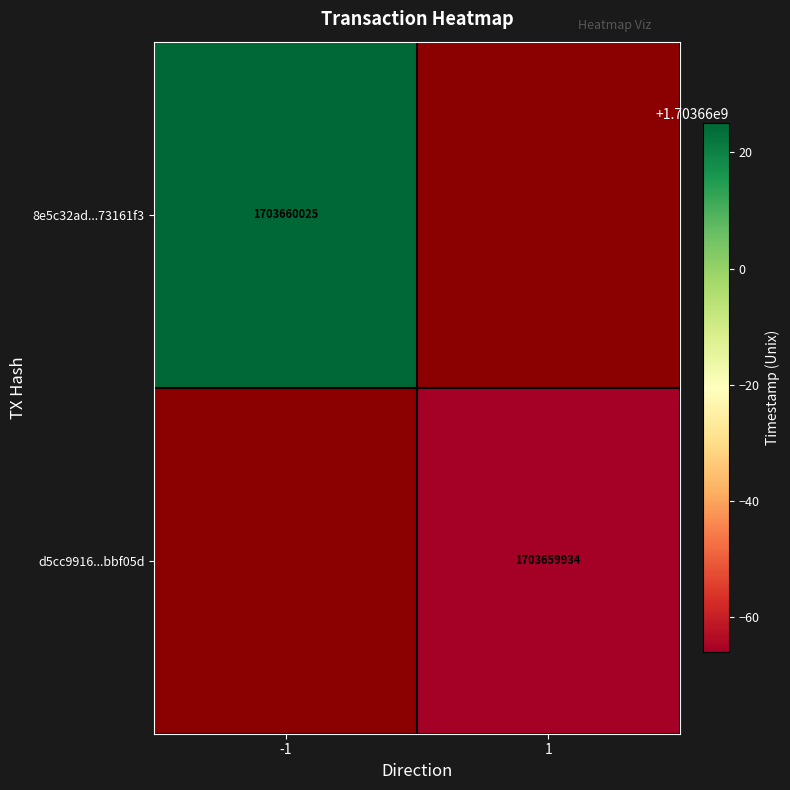

How many distinct data groups are displayed?

2